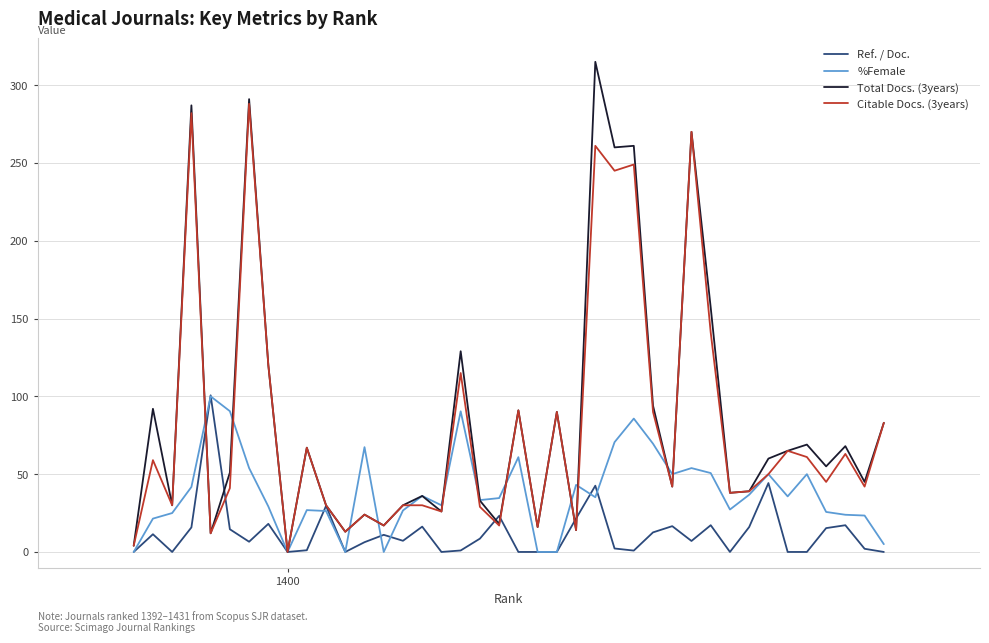

What is the average value of the Citable Docs. (3years) series?

80.7